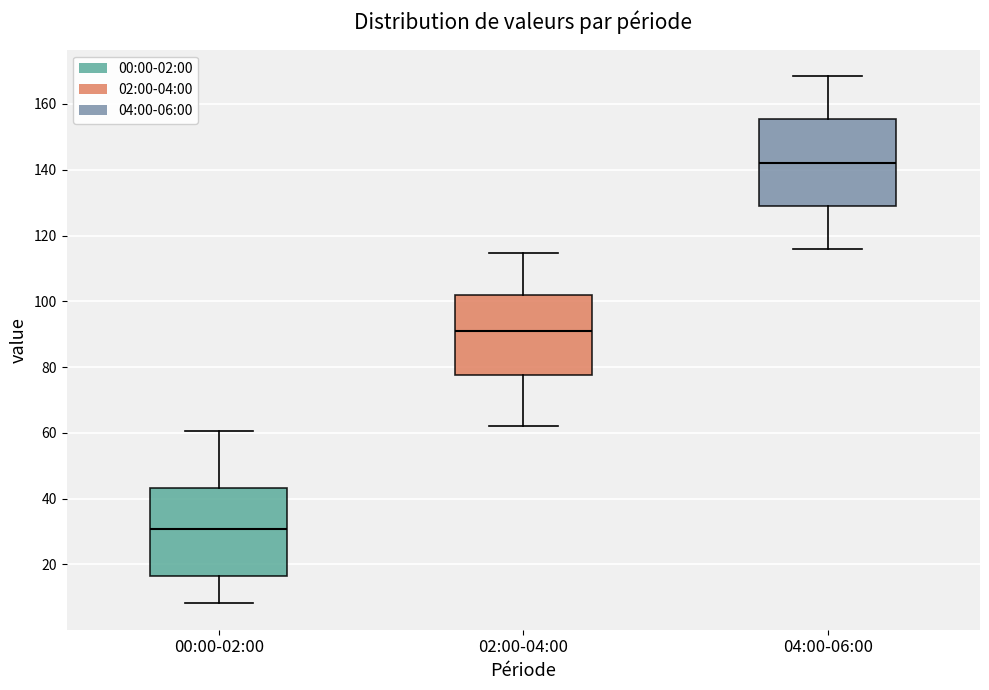

Where does the upper whisker of the box for 00:00-02:00 end on the y-axis? The values are not printed on the chart, so give them approximately, as read against the axis.

60